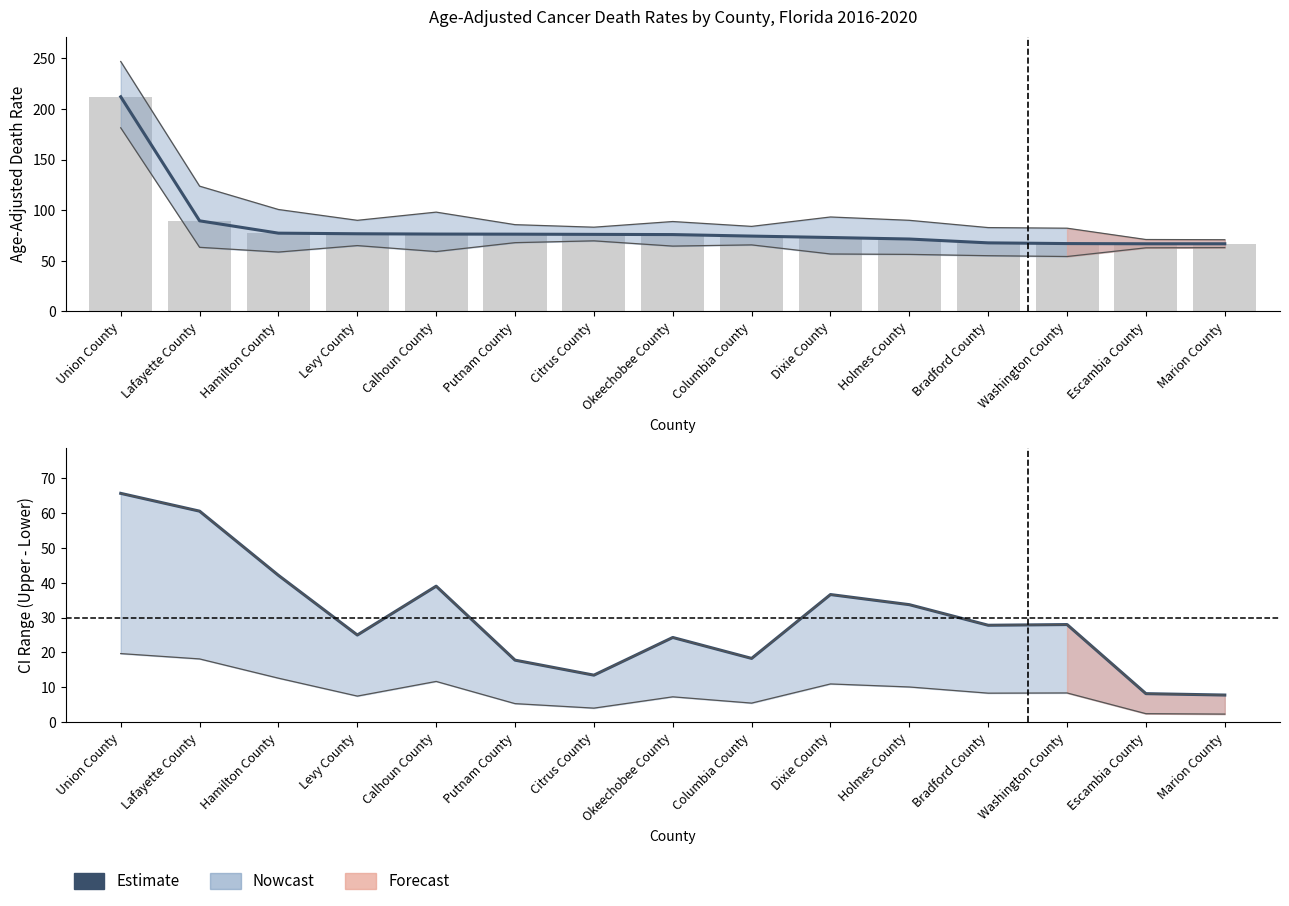

What is the difference between the highest and lowest values at Union County?

146.5